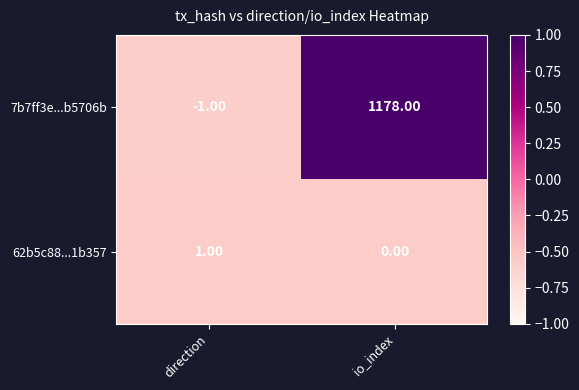

At which label is 7b7ff3e...b5706b closest to 588?

direction